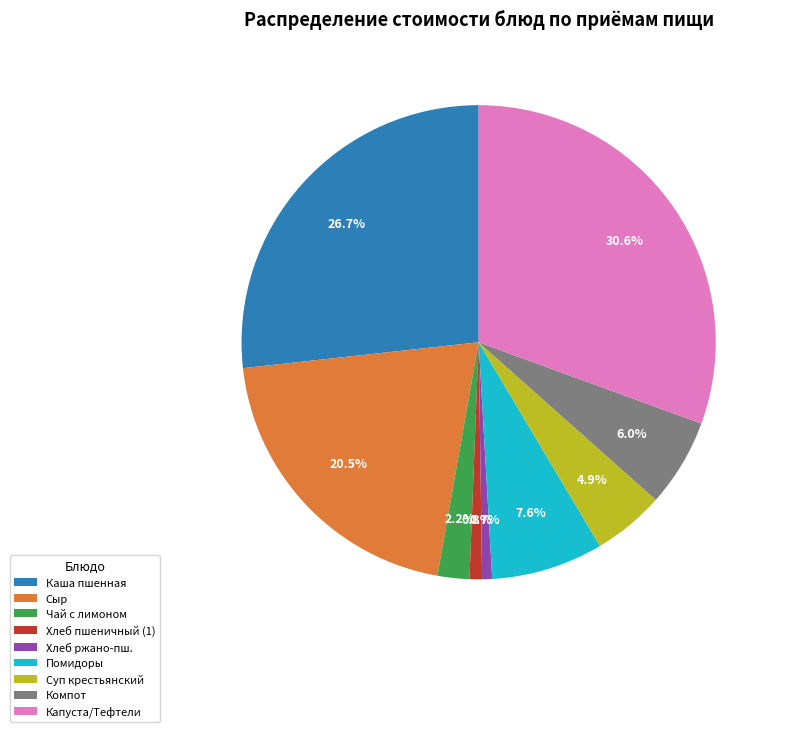

How many slices are in this pie chart?

9